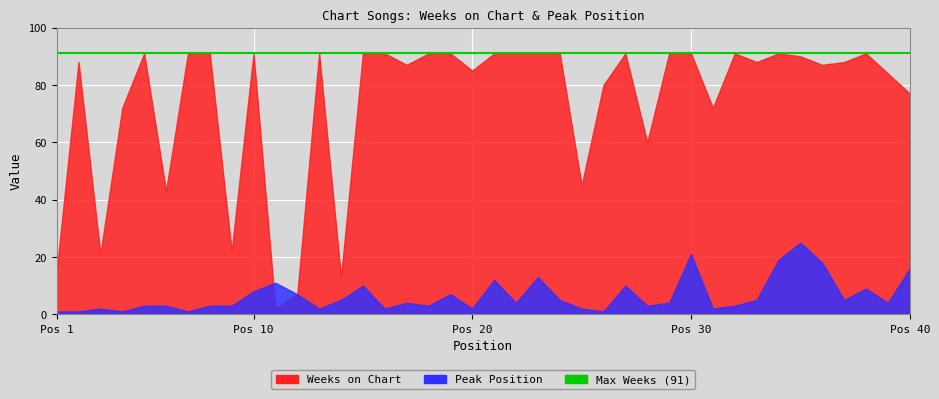

What is the sum of the Peak Position values at 38 and 39?

13